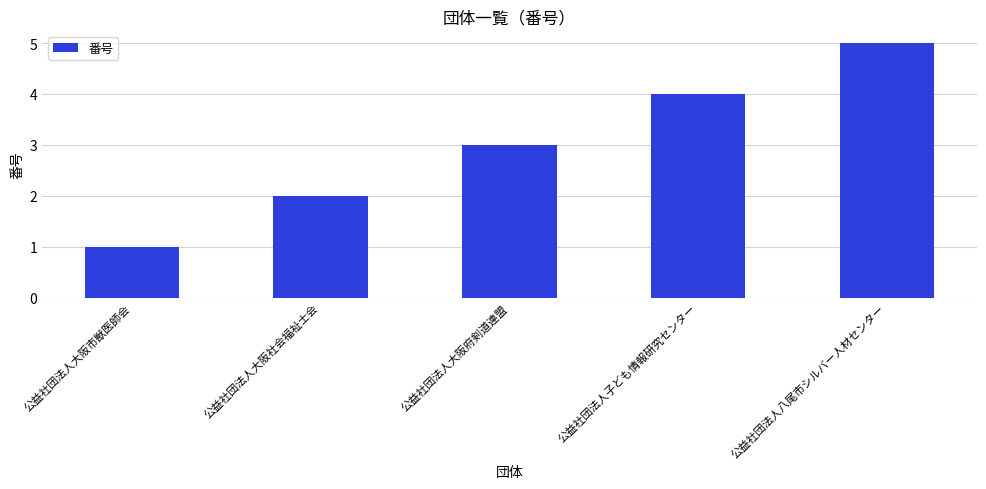

What is the value of the 5th bar from the left?

5